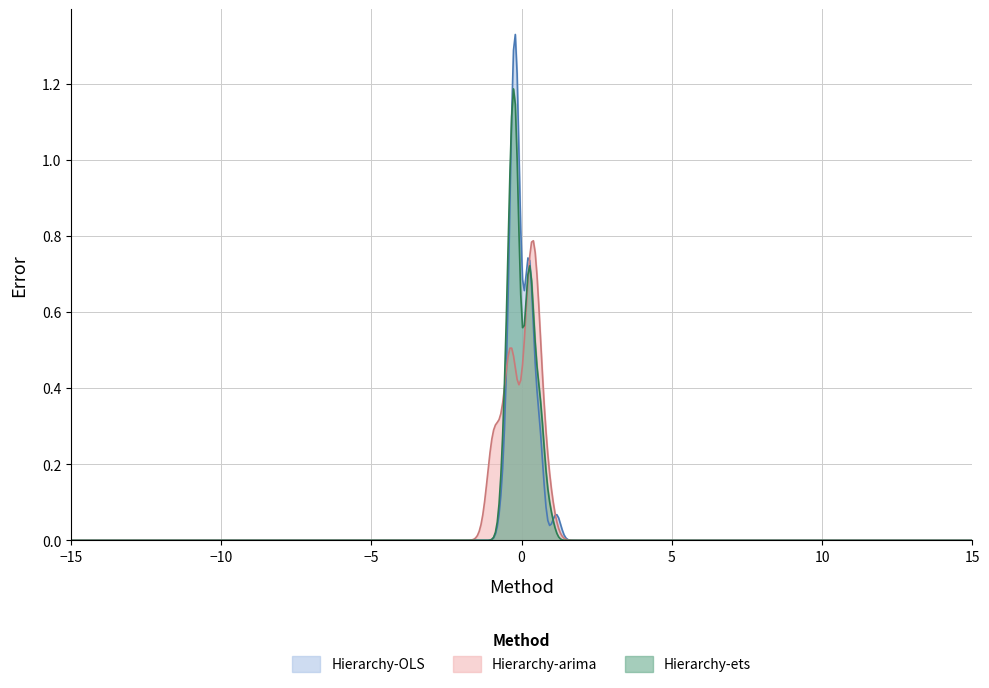

List the series in order of their peak value, highest first.

Hierarchy-OLS, Hierarchy-ets, Hierarchy-arima